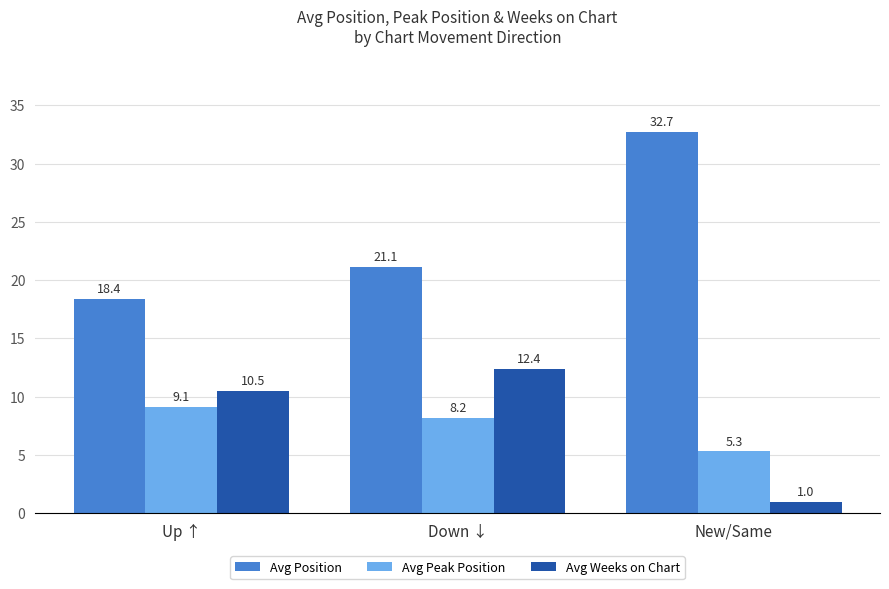

How many series are shown in this chart?

3